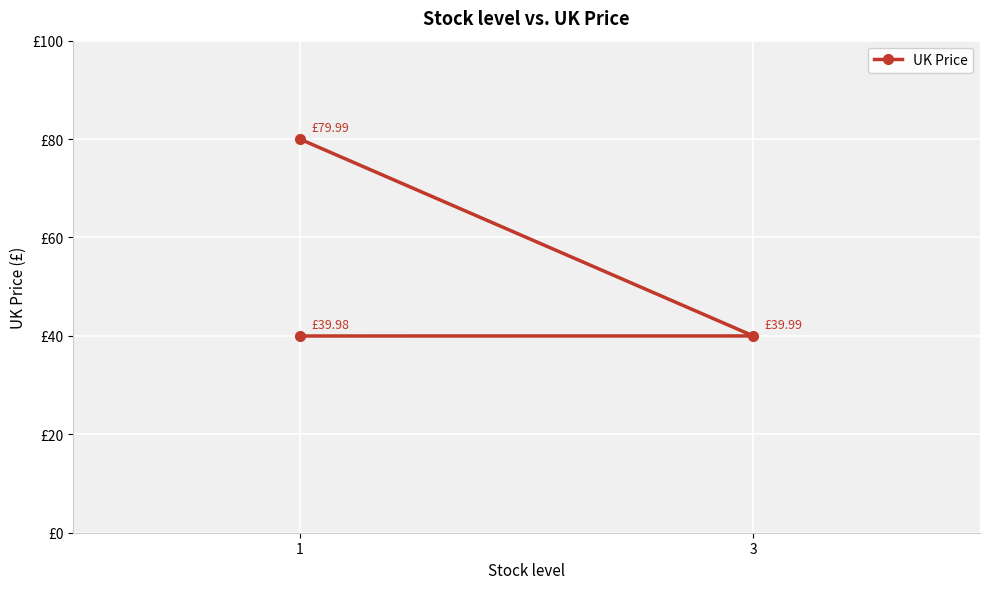

Does the chart display data point markers on the line(s)?

Yes